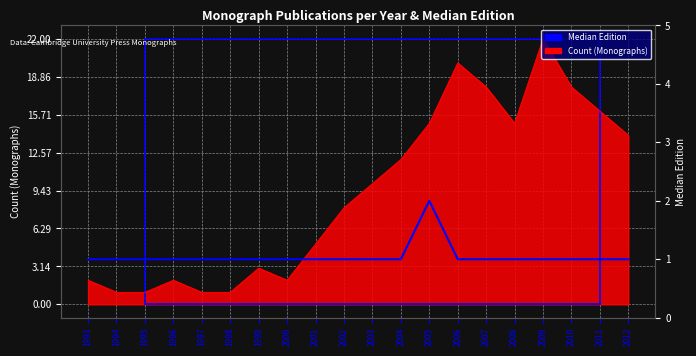

List the labels in order of value, smallest first.

1993, 1994, 1995, 1996, 1997, 1998, 1999, 2000, 2001, 2002, 2003, 2004, 2006, 2007, 2008, 2009, 2010, 2011, 2012, 2005